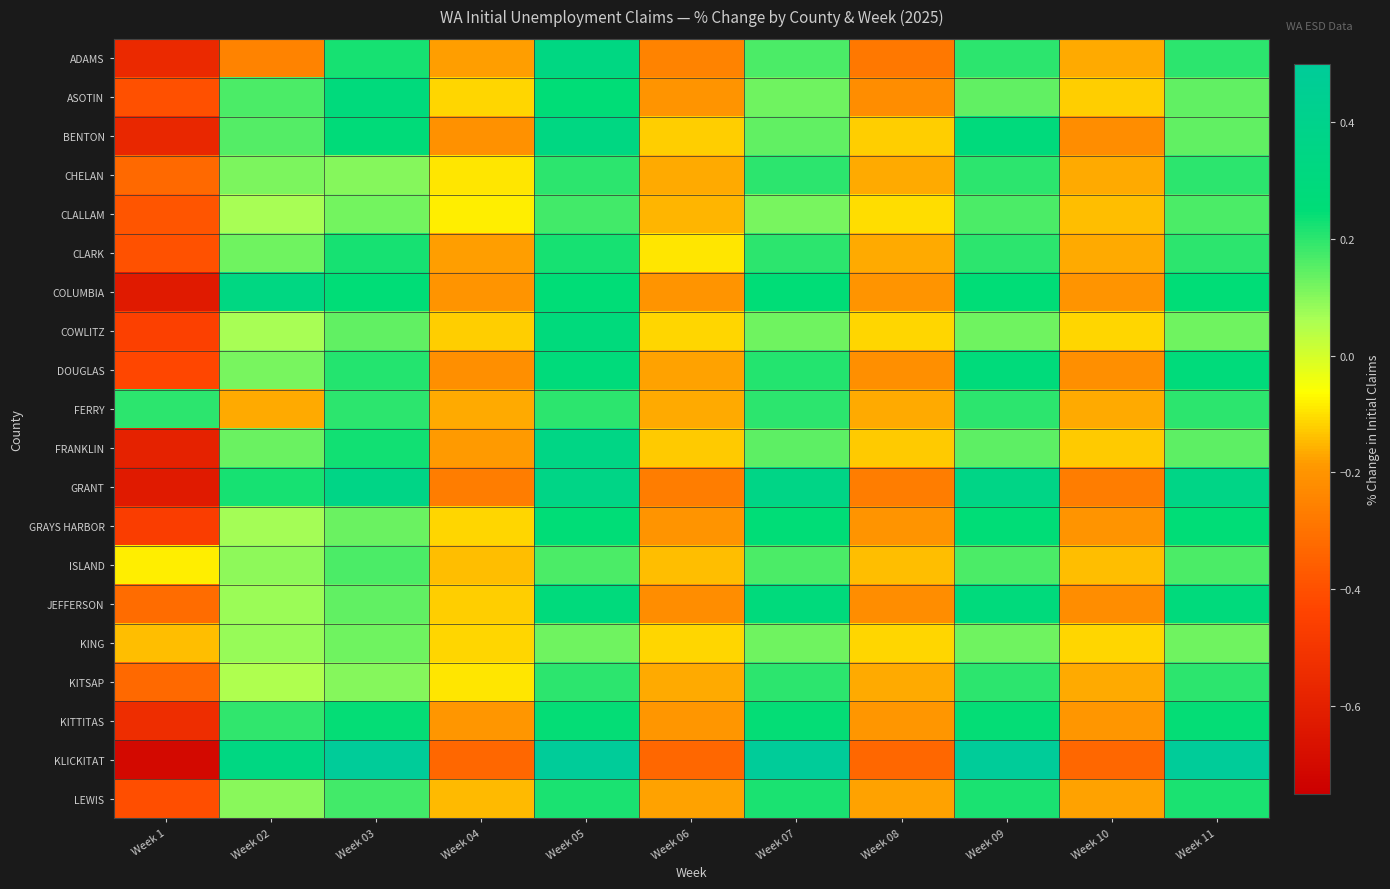

What is the difference between the highest and lowest values at Week 11?

0.4